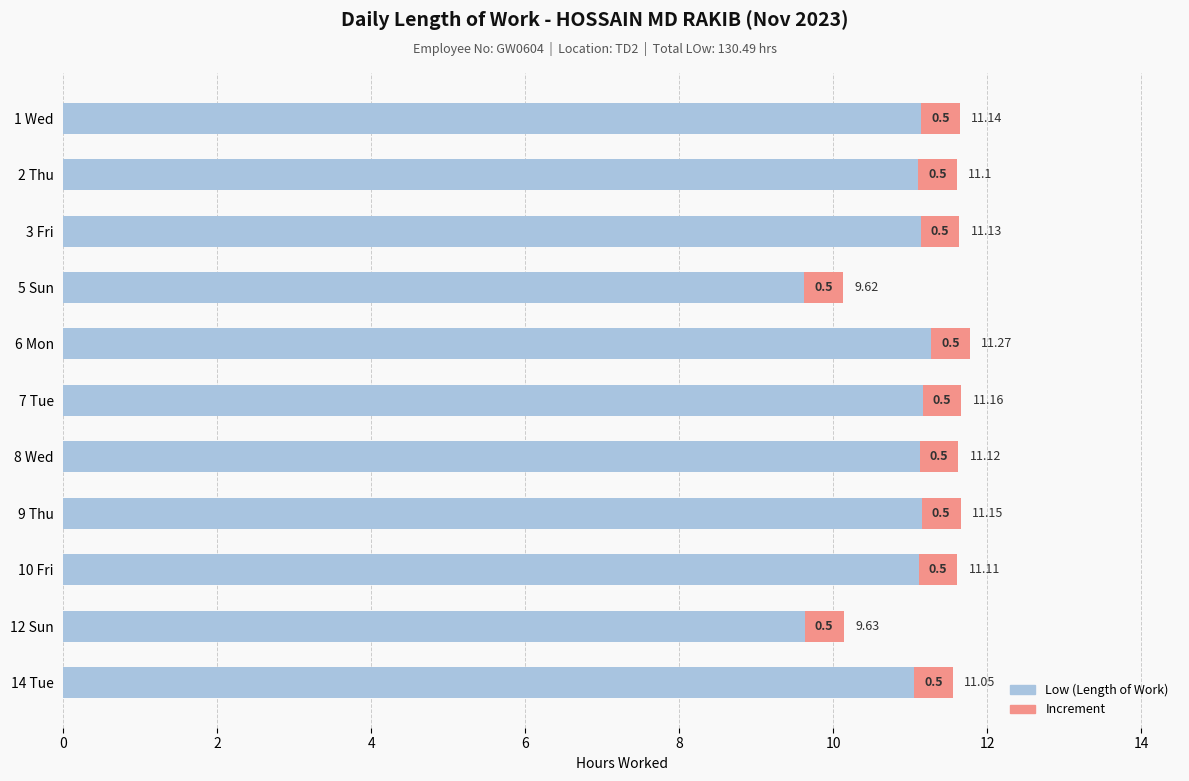

Rank the categories by Low (Length of Work) value from highest to lowest.

6 Mon, 7 Tue, 9 Thu, 1 Wed, 3 Fri, 8 Wed, 10 Fri, 2 Thu, 14 Tue, 12 Sun, 5 Sun